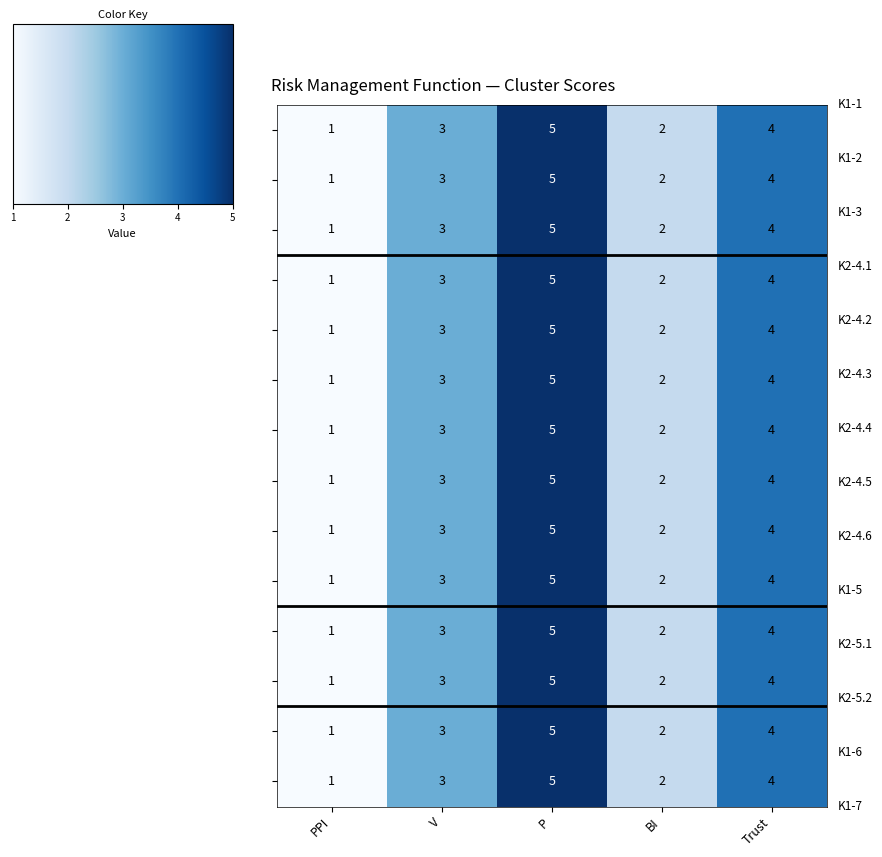

What is the greatest value displayed?

5